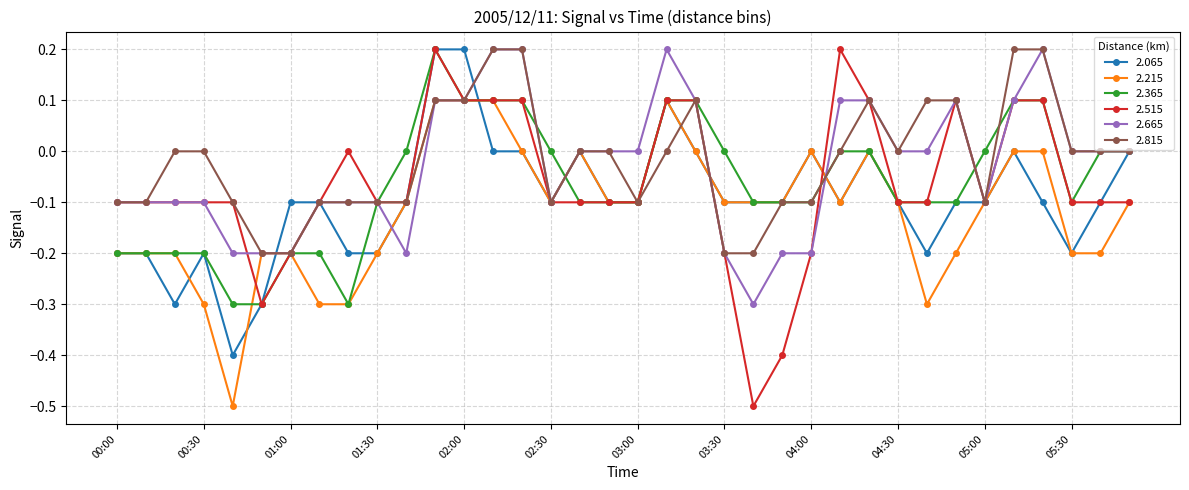

Which series has the widest spread of values?

2.515